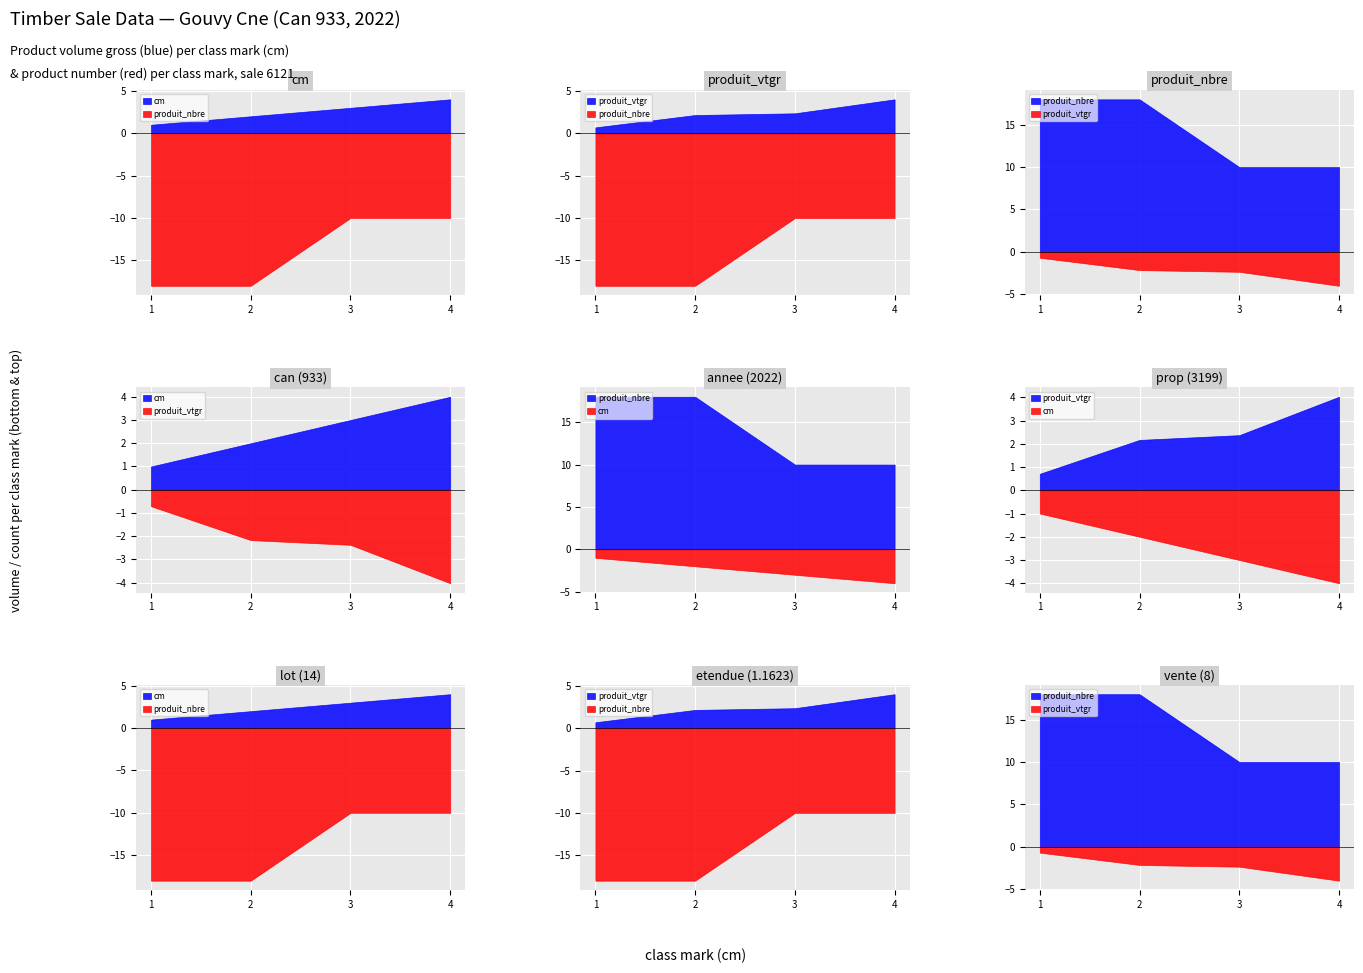

What is the approximate value of cm at 4?

4.0